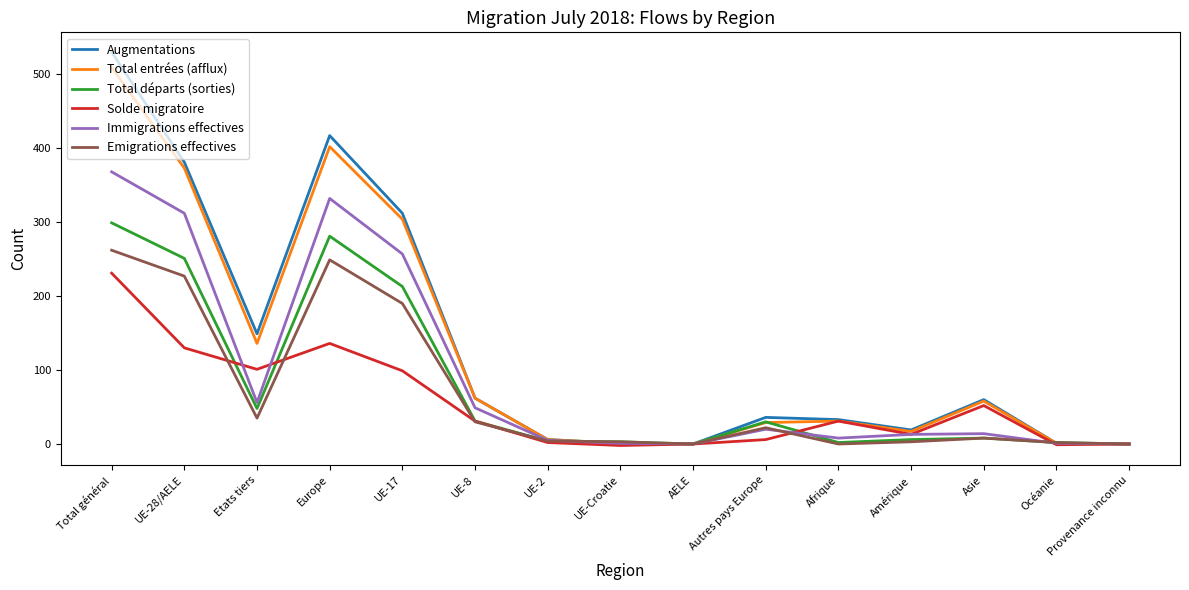

The Total départs (sorties) series shows 132 at UE-17. True or false?

False